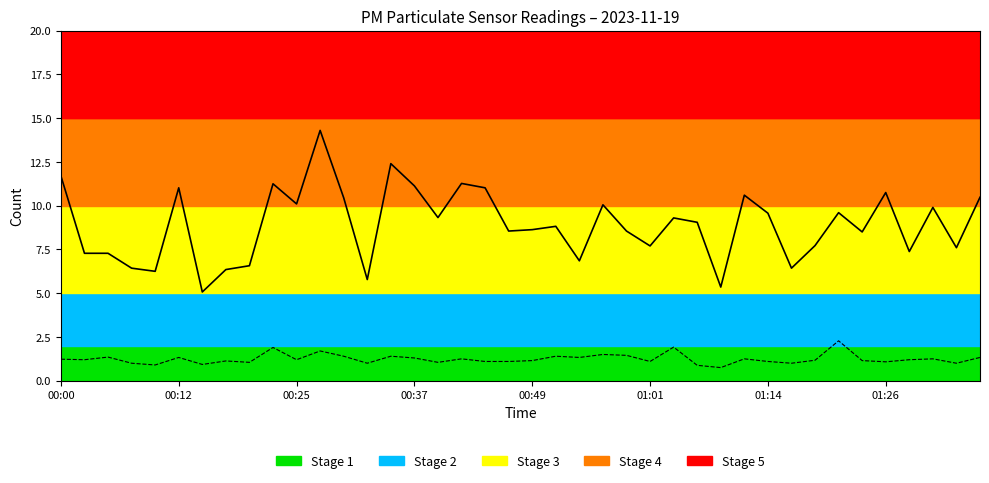

What is the minimum value shown in the chart?

0.8